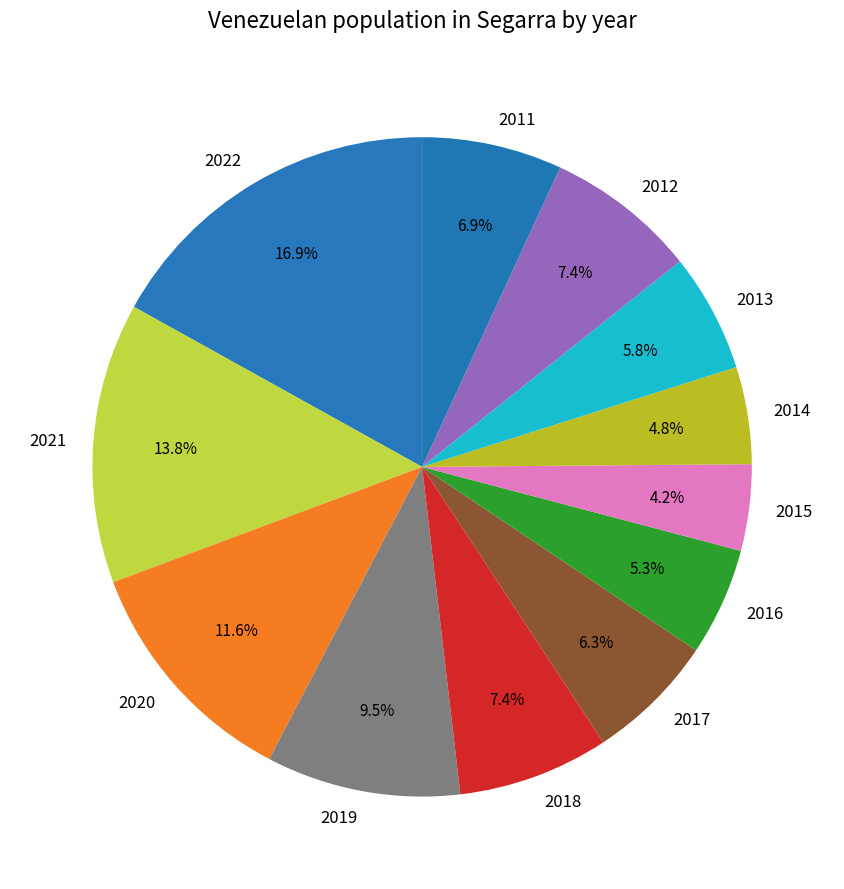

Which category has the smallest portion of the pie?

2015